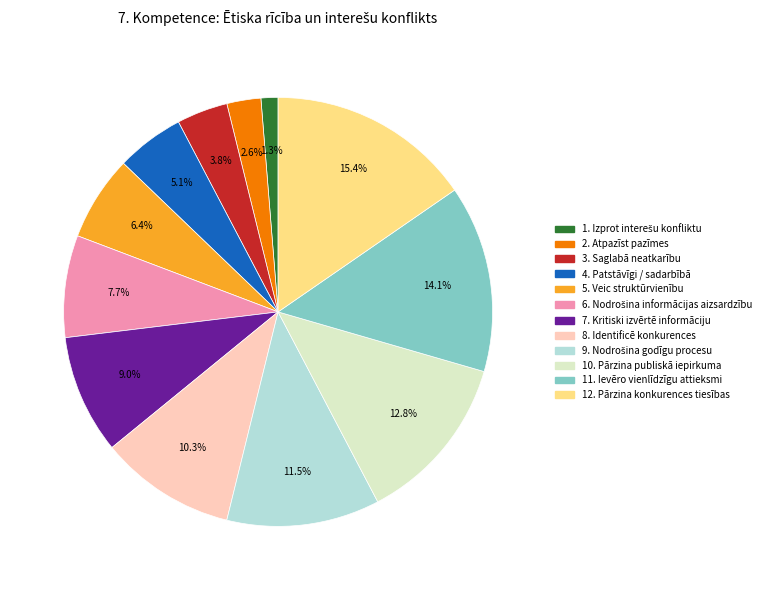

How many segments does this pie chart have?

12